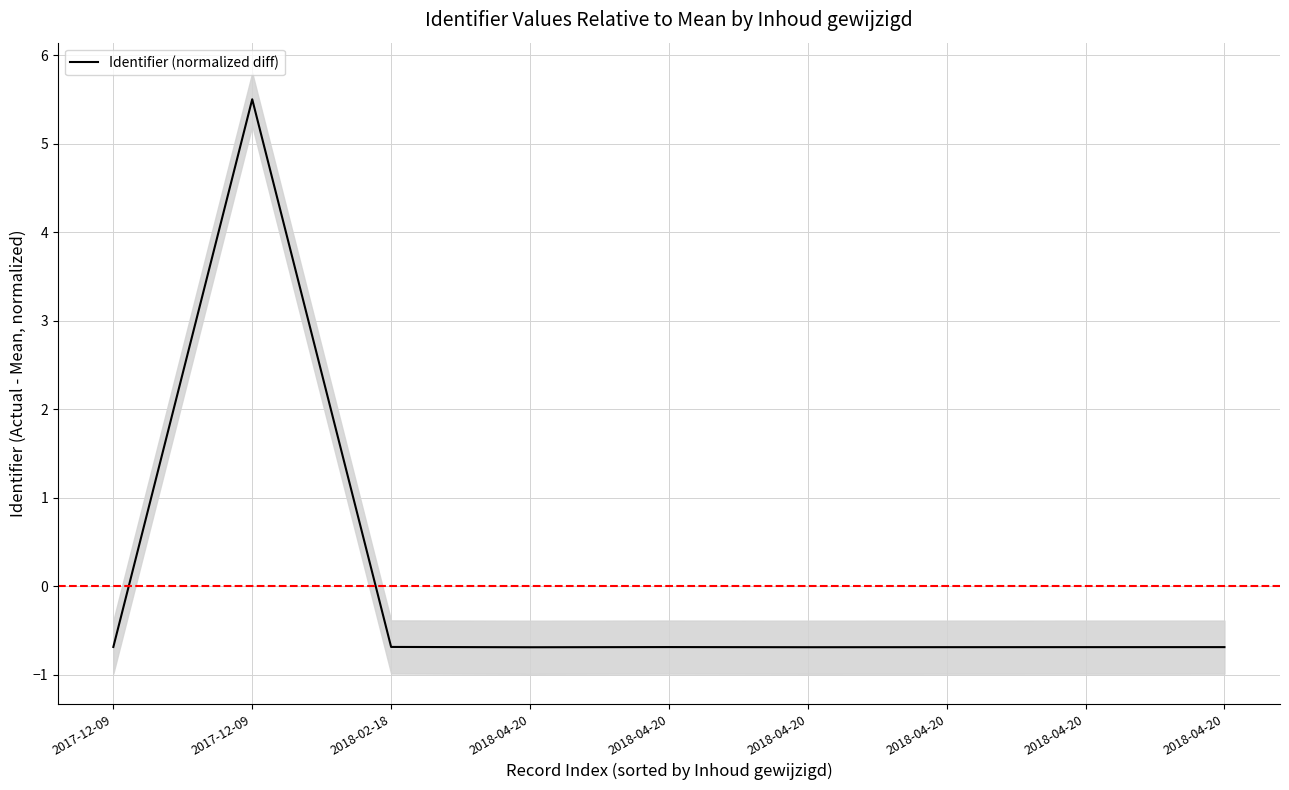

Rank the categories by value from highest to lowest.

2017-12-09, 2018-02-18, 2017-12-09, 2018-04-20, 2018-04-20, 2018-04-20, 2018-04-20, 2018-04-20, 2018-04-20